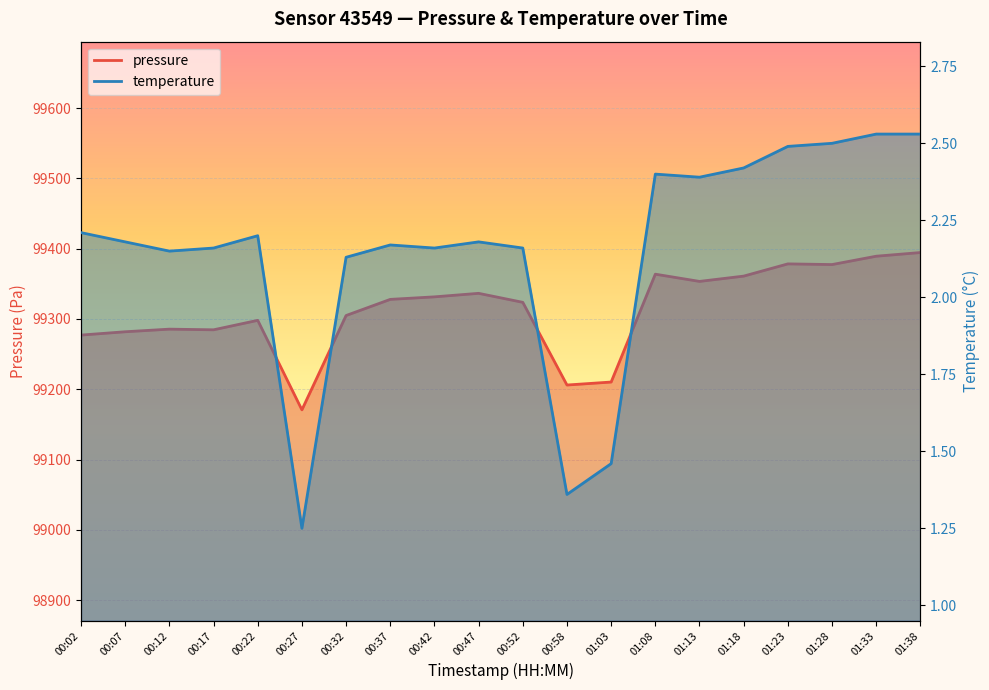

At which label does temperature reach its minimum?

00:27